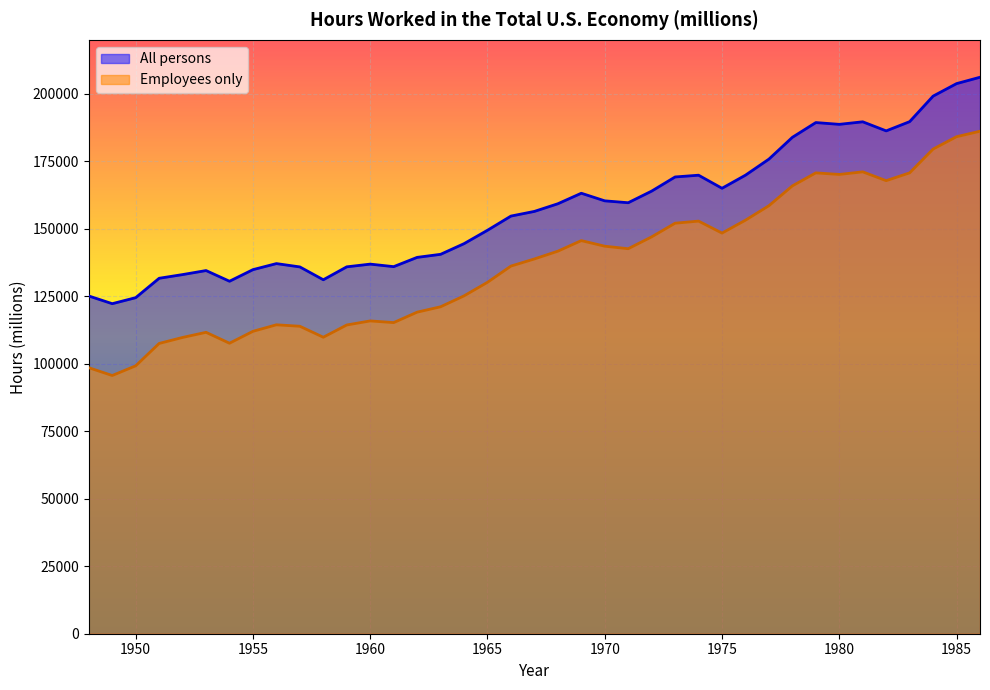

How many data points does each series have?

39